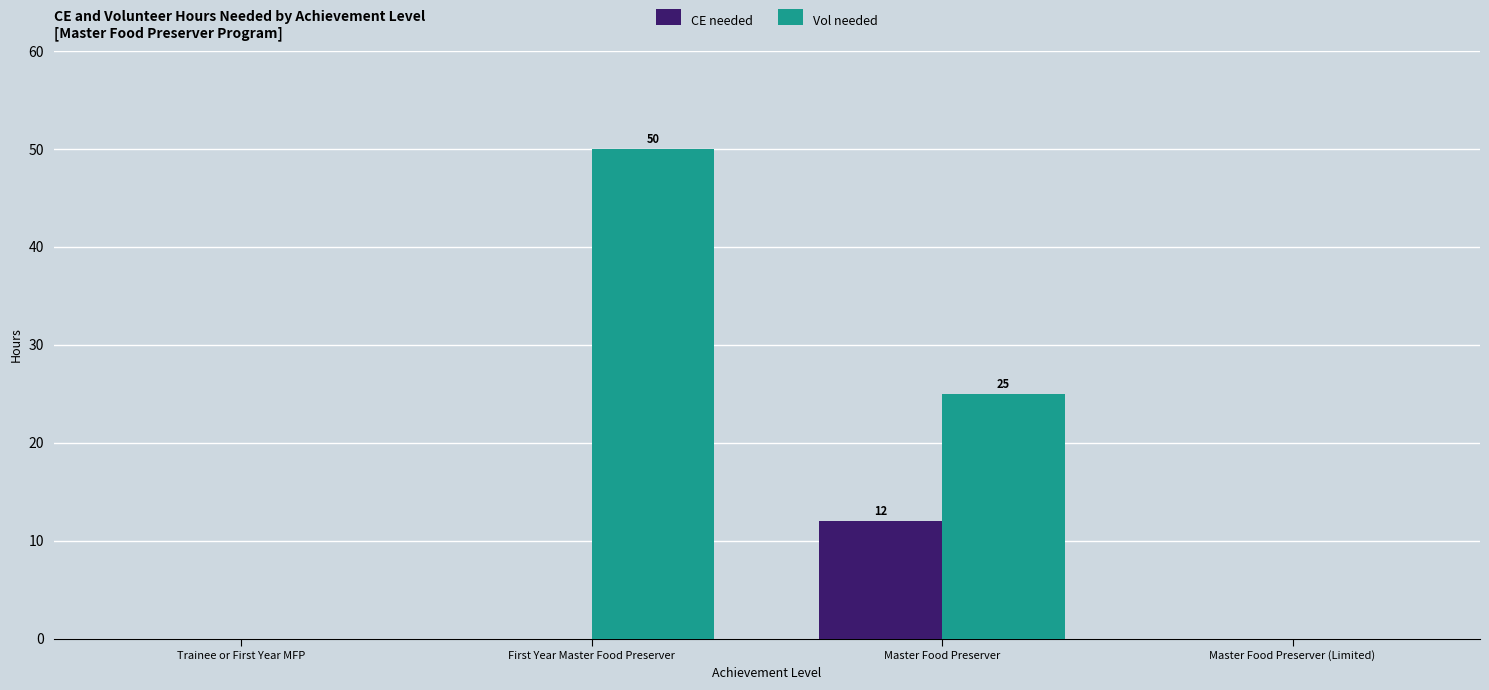

Which series changed the most between First Year Master Food Preserver and Master Food Preserver?

Vol needed